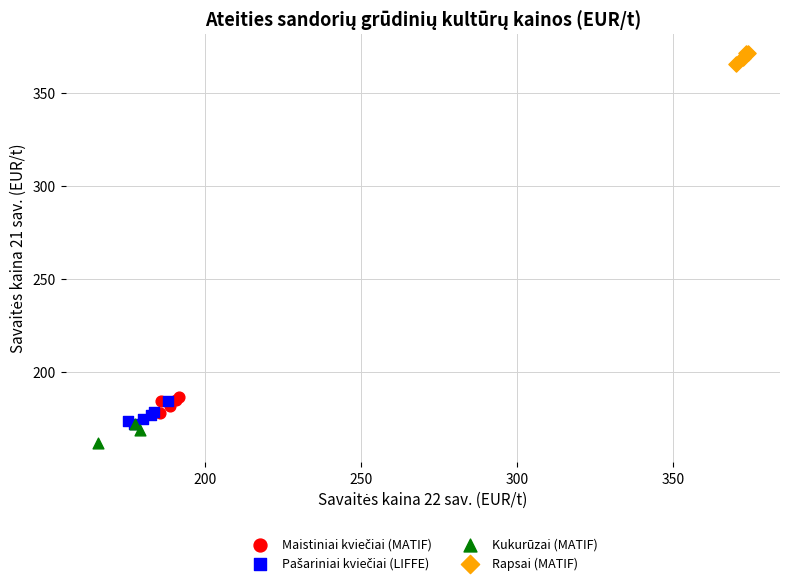

Which series contains the highest Y value?

Rapsai (MATIF)